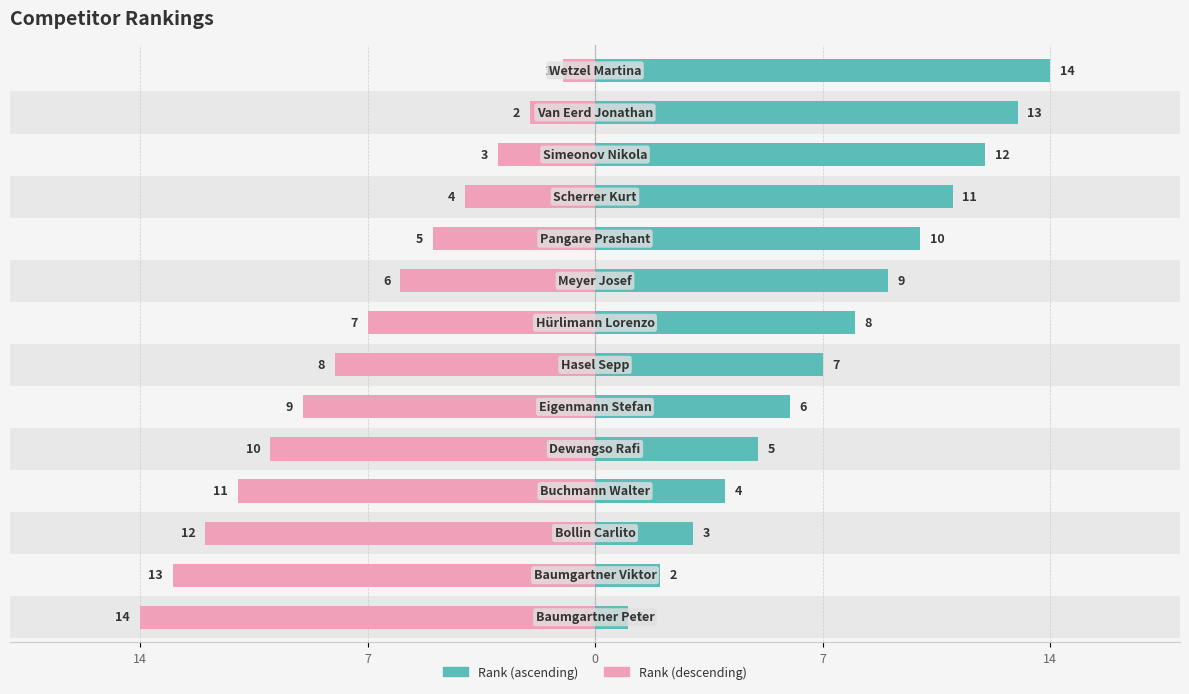

Rank the series at 7 from highest to lowest value.

Rank (left), Rank (right)